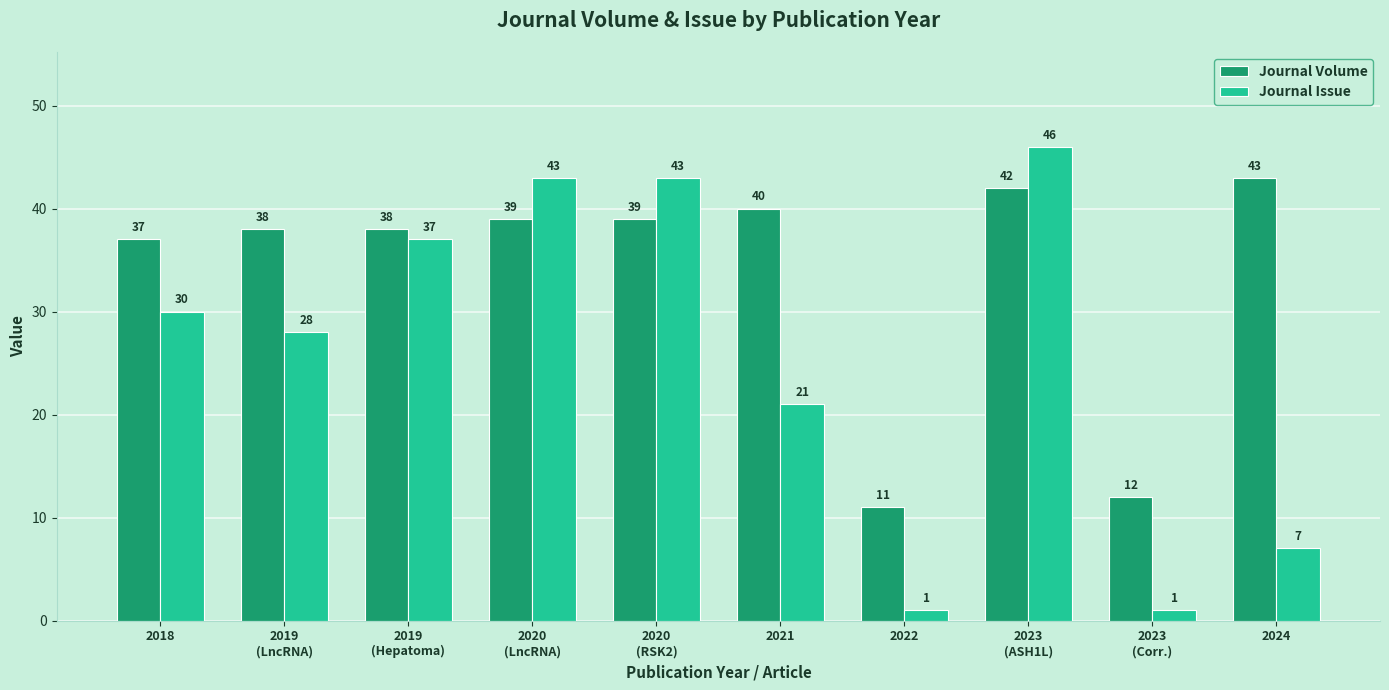

What position from the right is 2018?

10